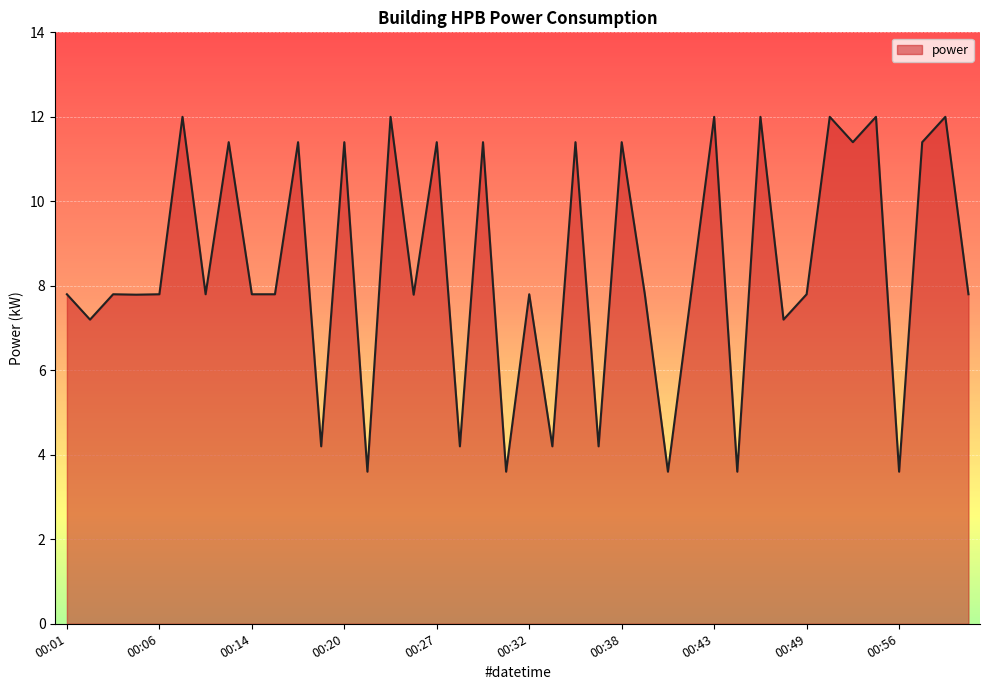

What is the difference between the maximum and minimum values?

8.4